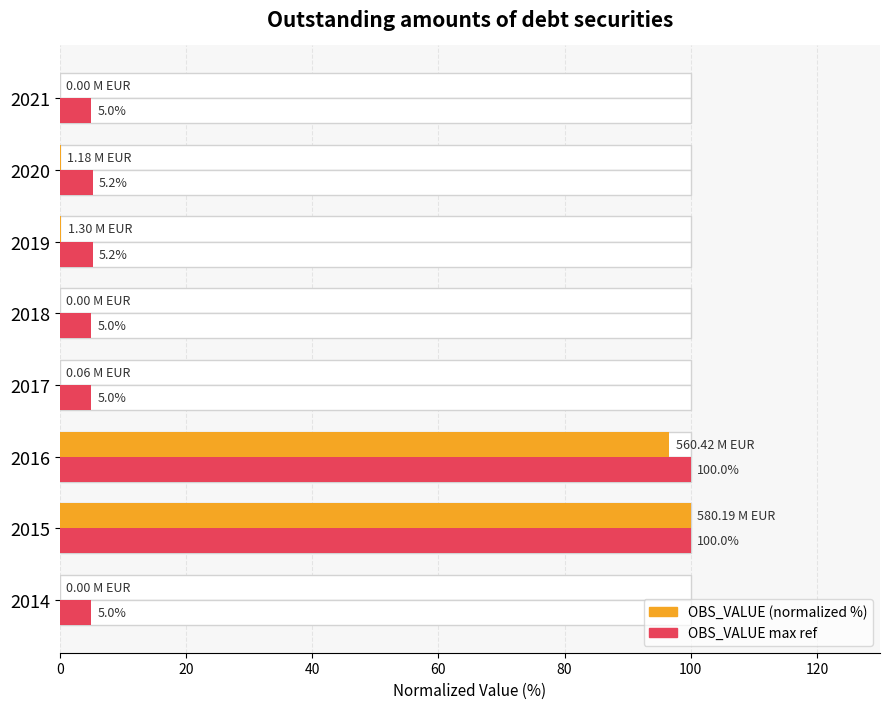

What is the maximum value for OBS_VALUE (normalized %)?

100.0